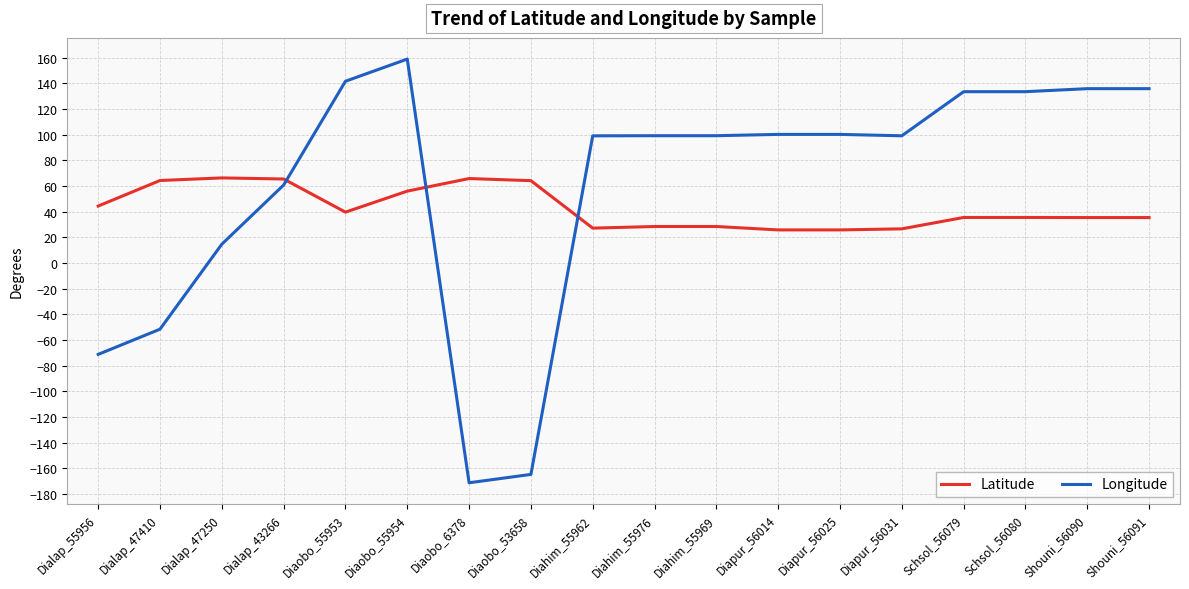

Which series ends up on top after the final intersection of Latitude and Longitude?

Longitude